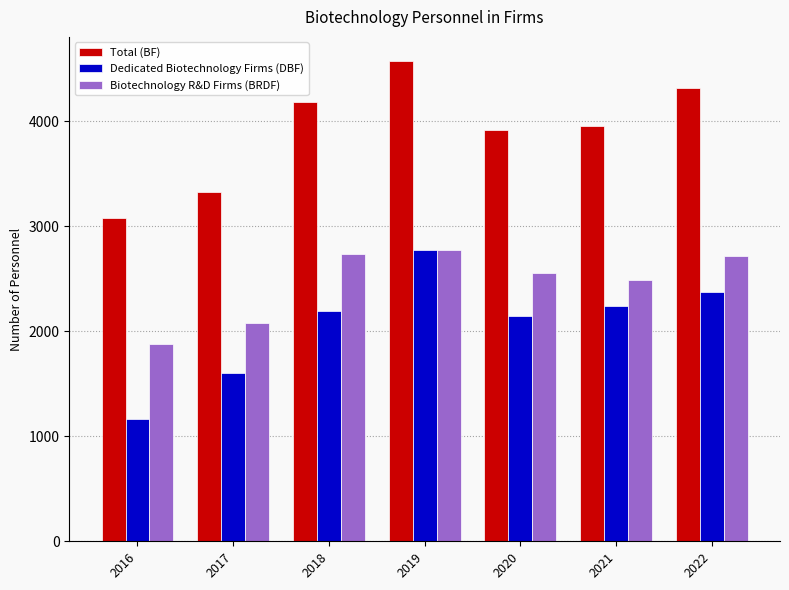

The value of Dedicated Biotechnology Firms (DBF) at 2020 is 1394. True or false?

False